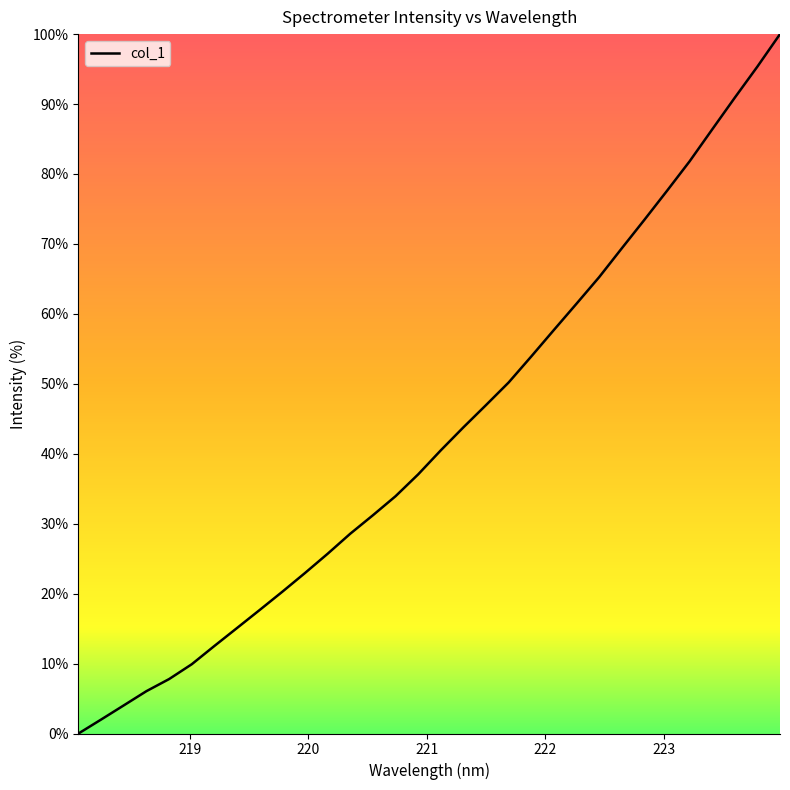

How many categories are shown in the chart?

32